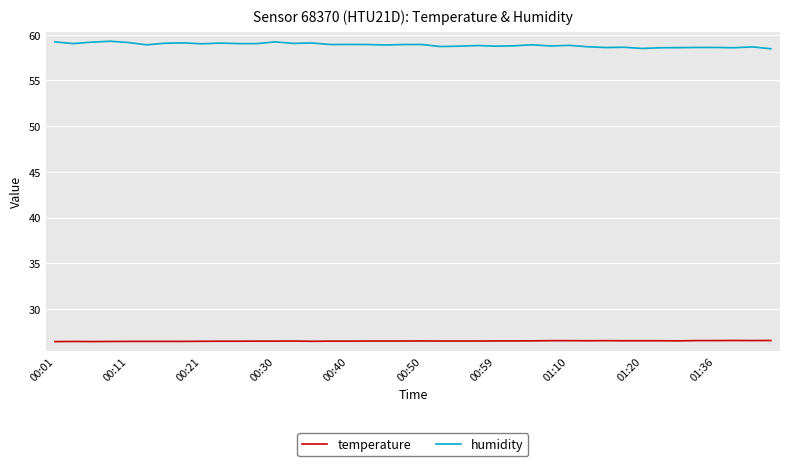

How many temperature values are between 26 and 27?

40